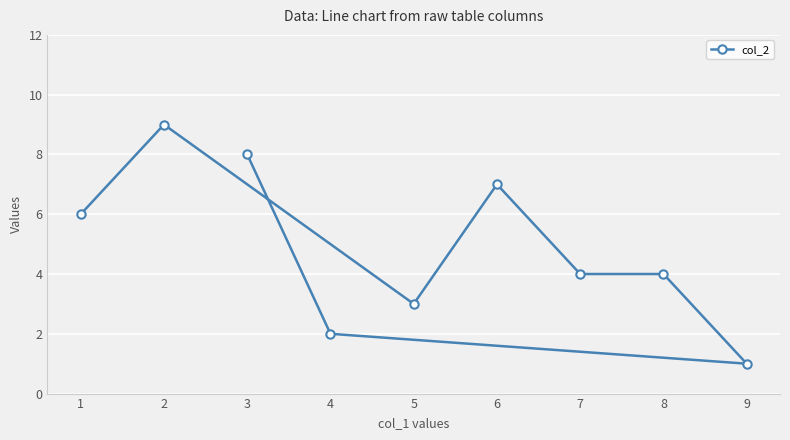

What is the maximum value shown in the chart?

9